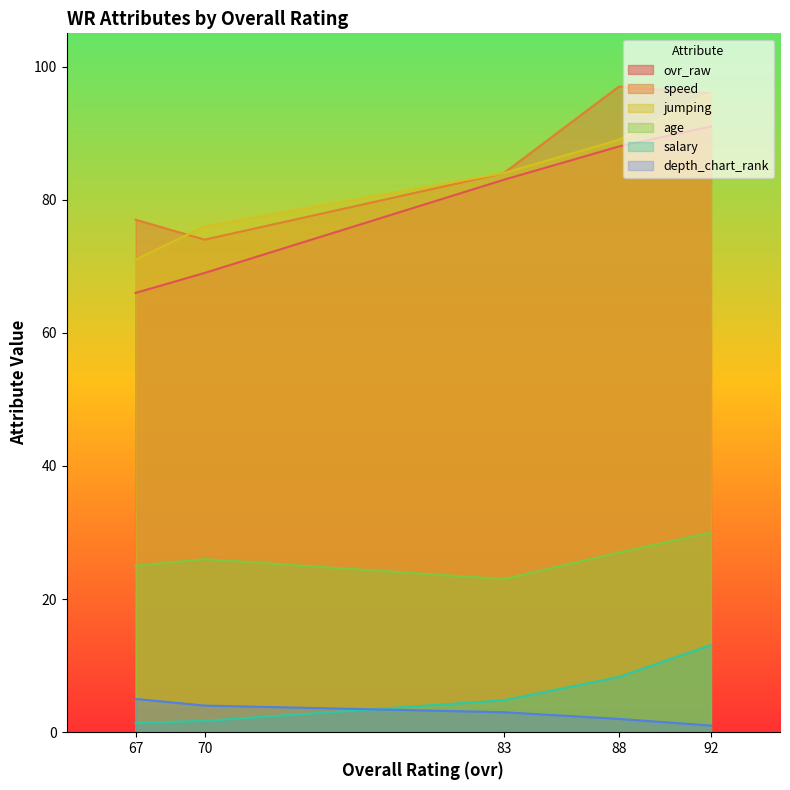

What is the difference between the maximum and minimum values in the speed series?

23.0